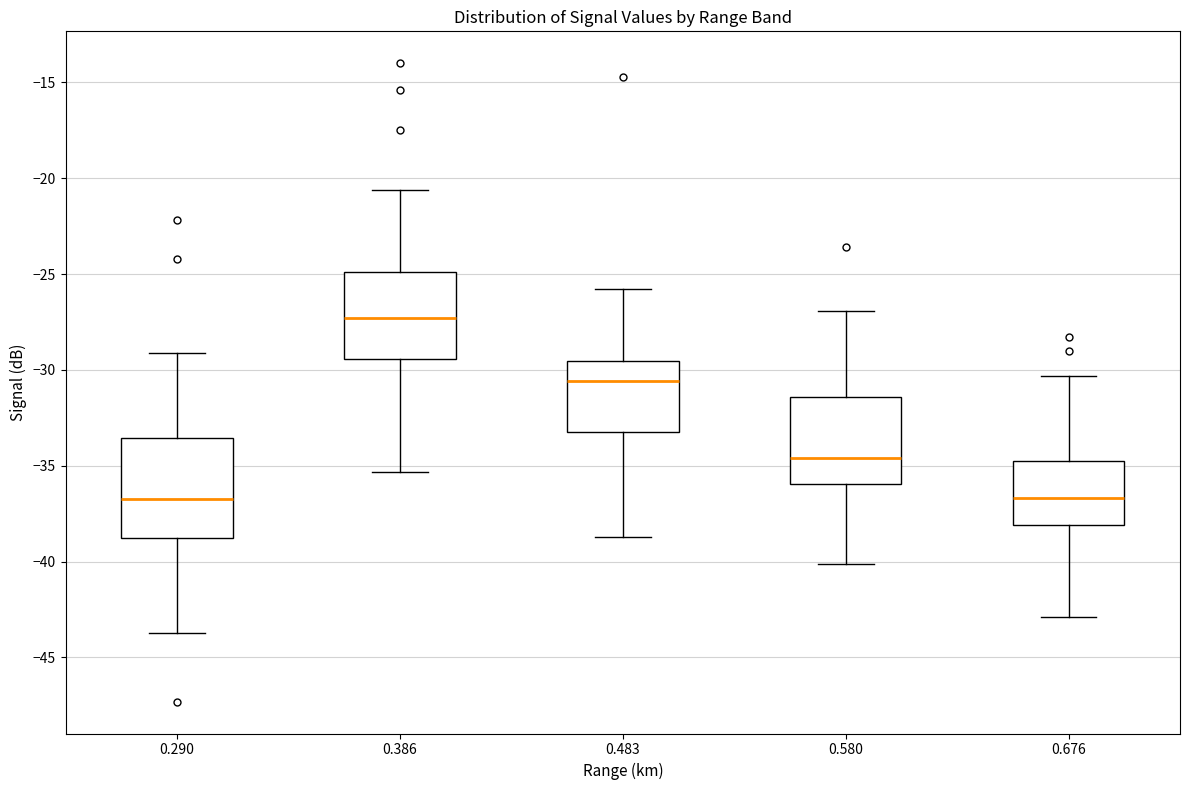

Reading left to right, transcribe this box plot: for each box, give where its median line is, the range the box spans, and where its two whiskers end, as read against the y-axis. The values are not printed on the chart, so give them approximately, as read against the axis.

0.290: median -36.5, box -38.5 to -33.5, whiskers -43.5 to -29.0
0.386: median -27.5, box -29.5 to -25.0, whiskers -35.5 to -20.5
0.483: median -30.5, box -33.0 to -29.5, whiskers -38.5 to -26.0
0.580: median -34.5, box -36.0 to -31.5, whiskers -40.0 to -27.0
0.676: median -36.5, box -38.0 to -34.5, whiskers -43.0 to -30.5